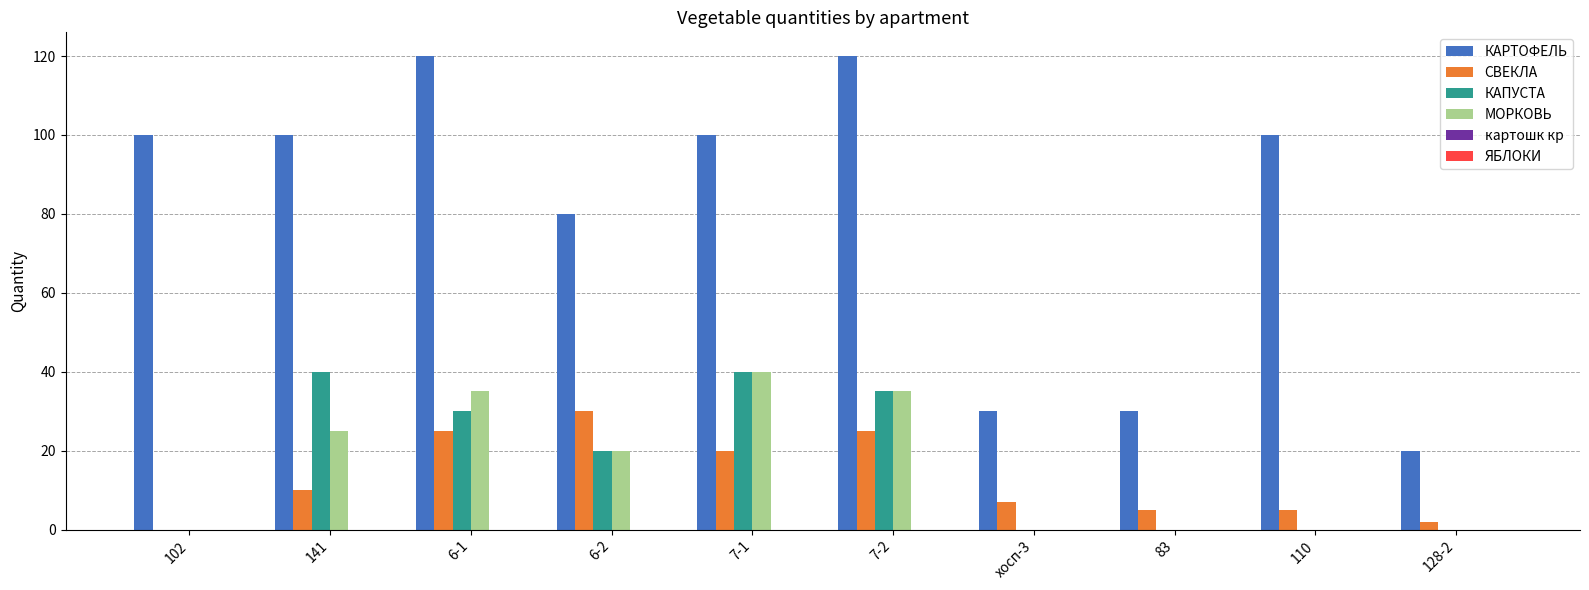

What is the greatest value displayed?

120